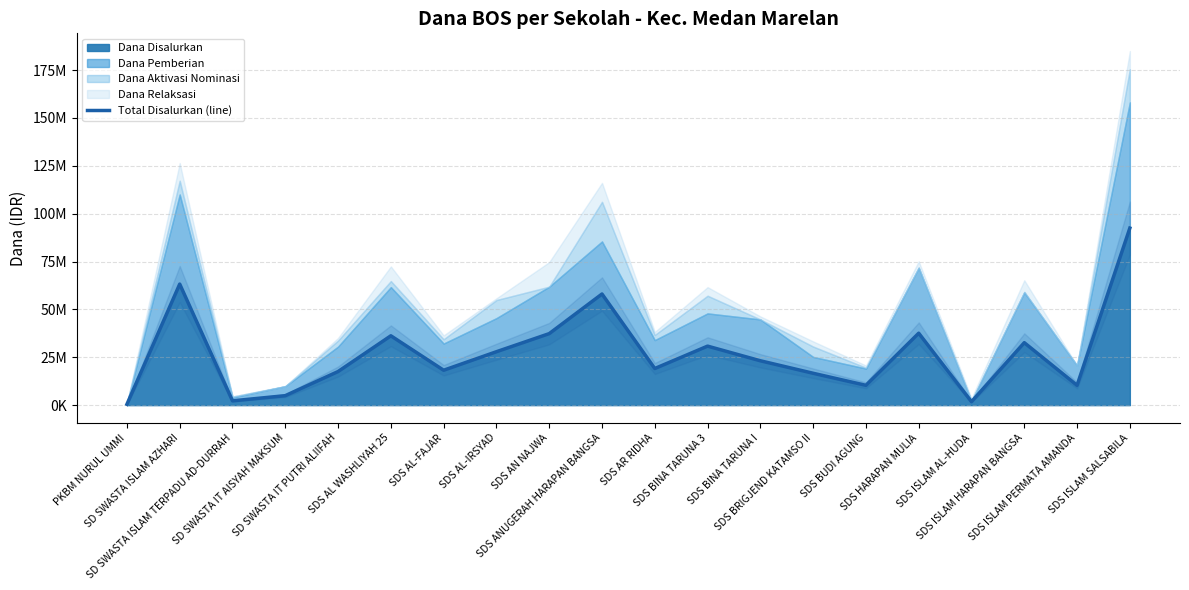

How many data points are less than 23175000?

10